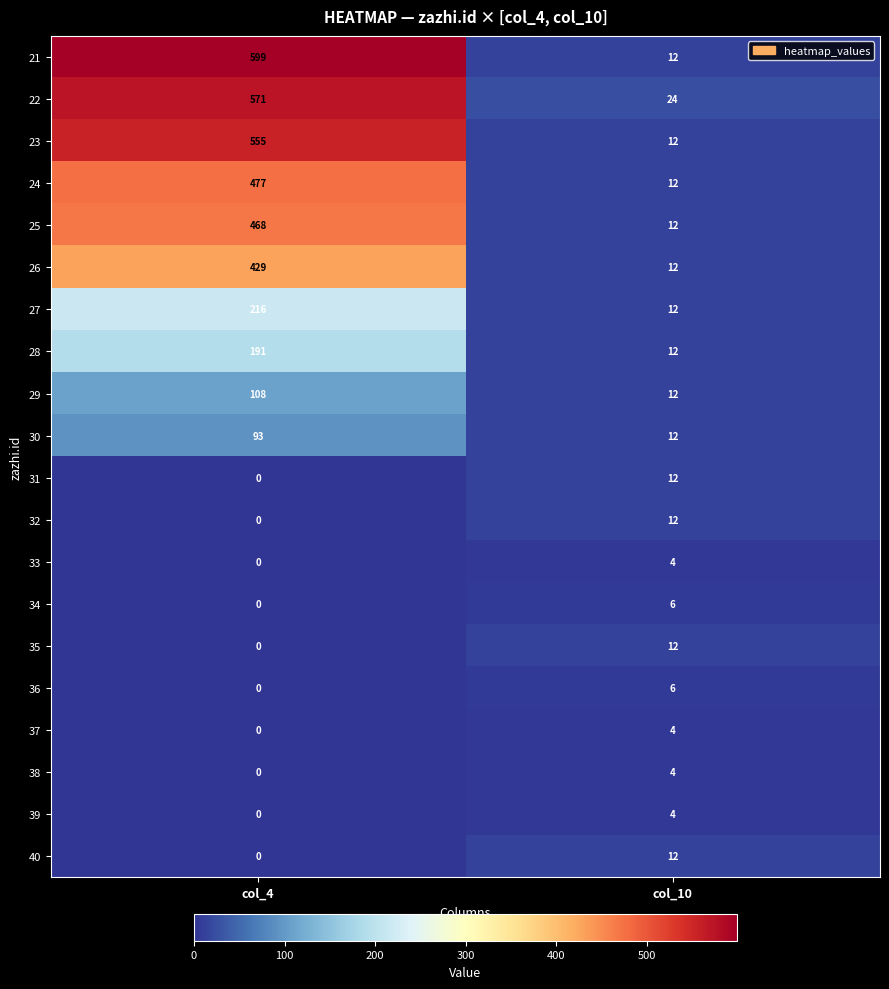

What is the sum of all 29 values?

120